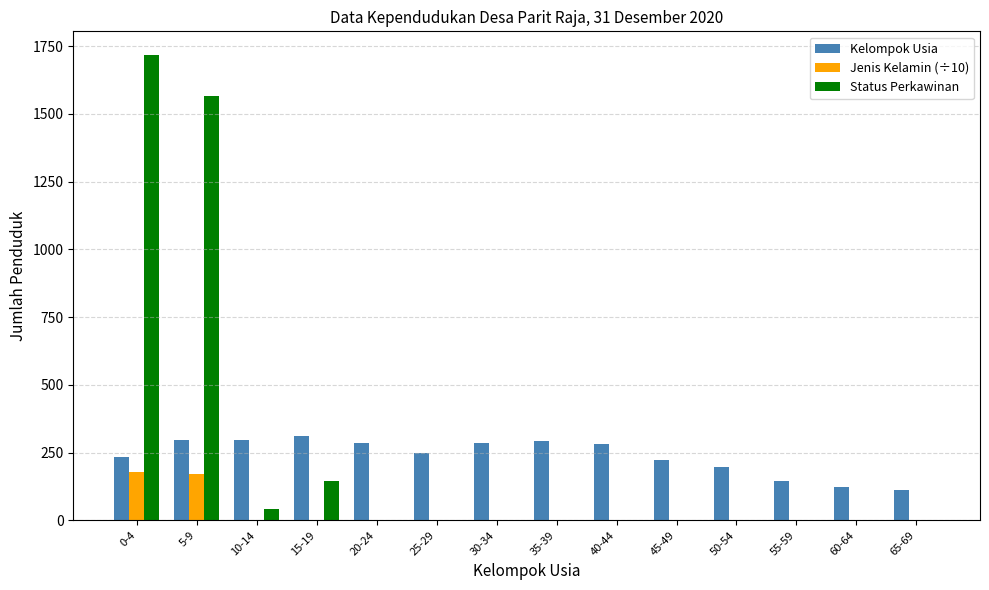

Is the value of Kelompok Usia at 0-4 greater than the value of Jenis Kelamin (÷10) at 60-64?

Yes